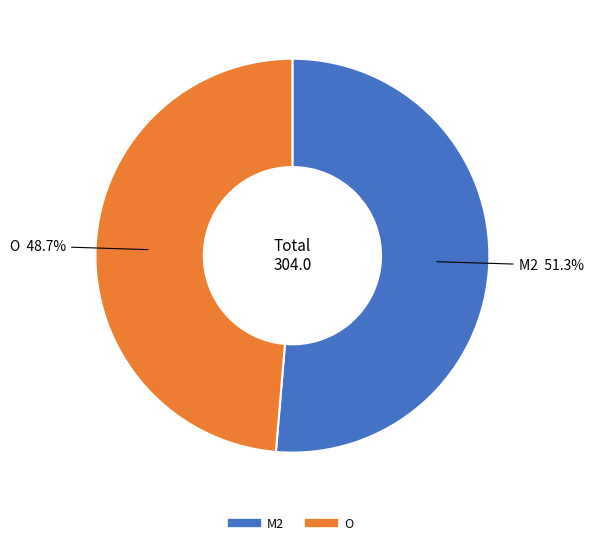

Is there a majority slice in this chart?

Yes